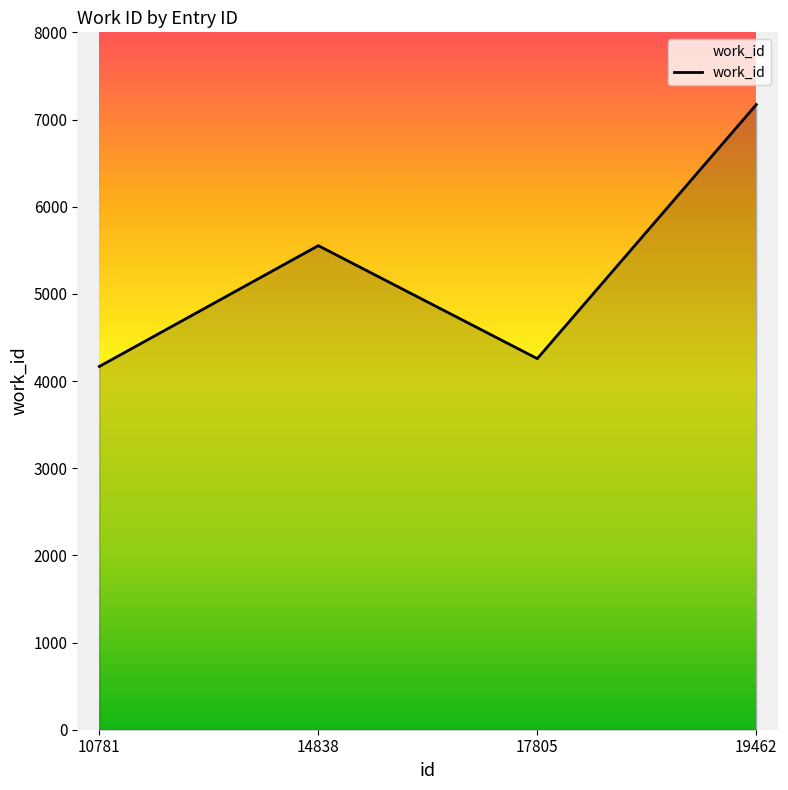

Is it true that the value at 19462 is 7171?

True